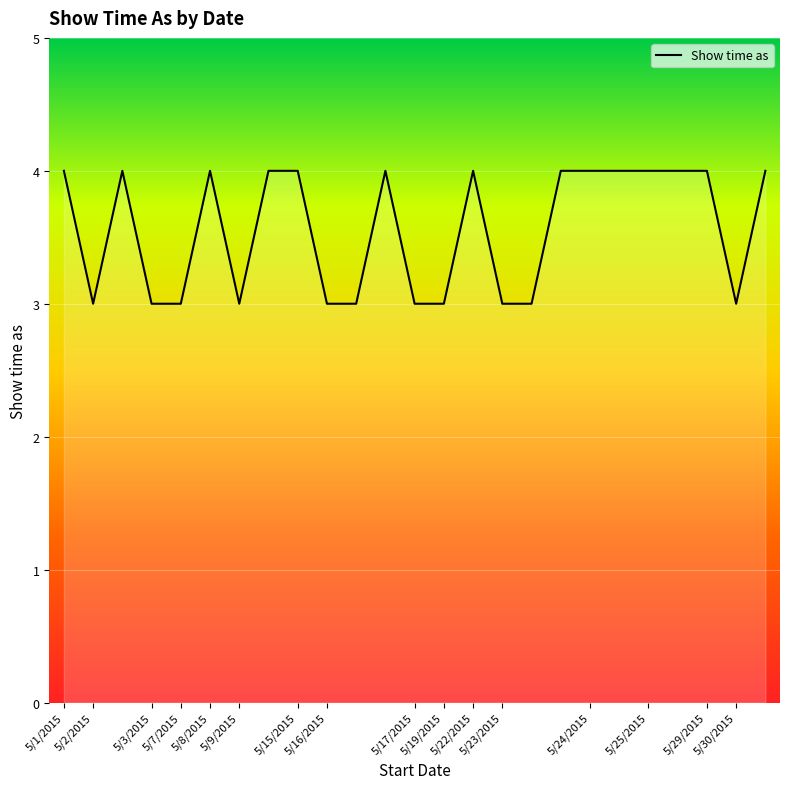

How many lines are shown in the chart?

1